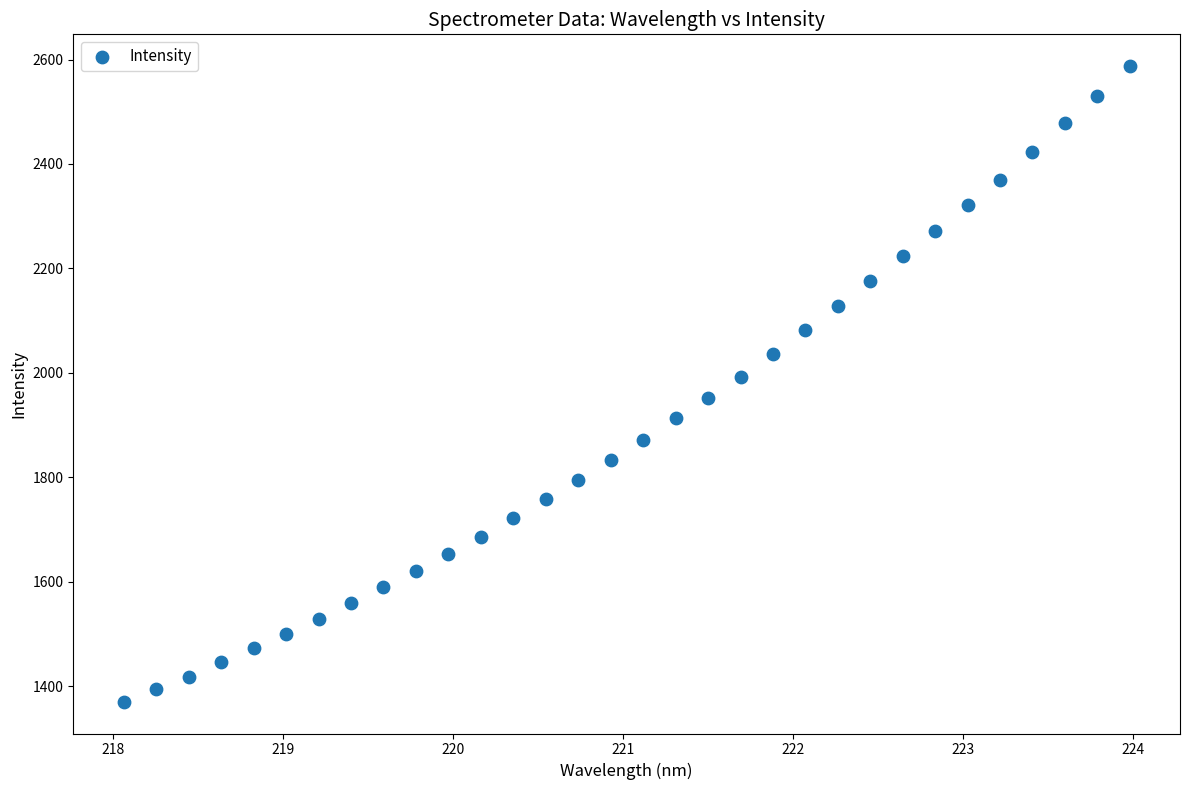

What is the range of X values (max minus min)?

5.9